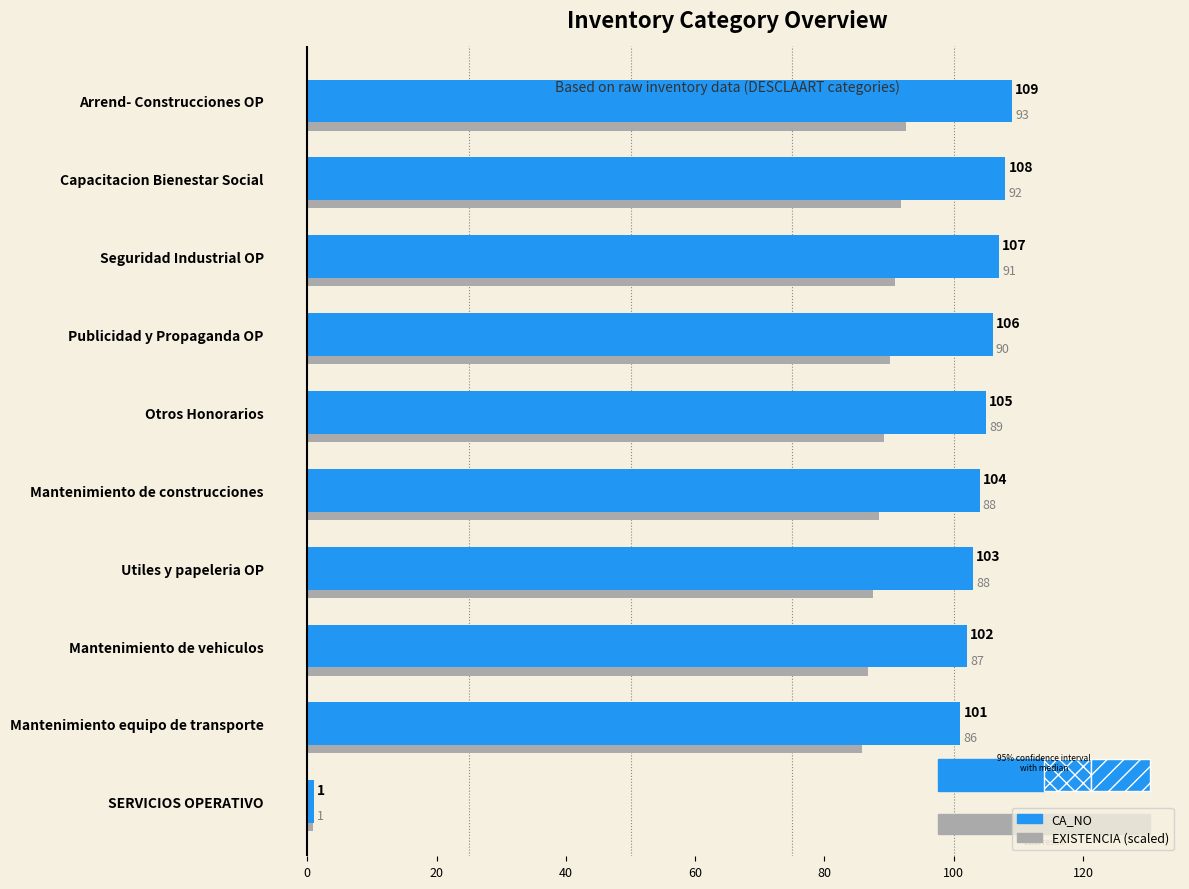

At which category is the sum across all series the highest?

Arrend- Construcciones OP